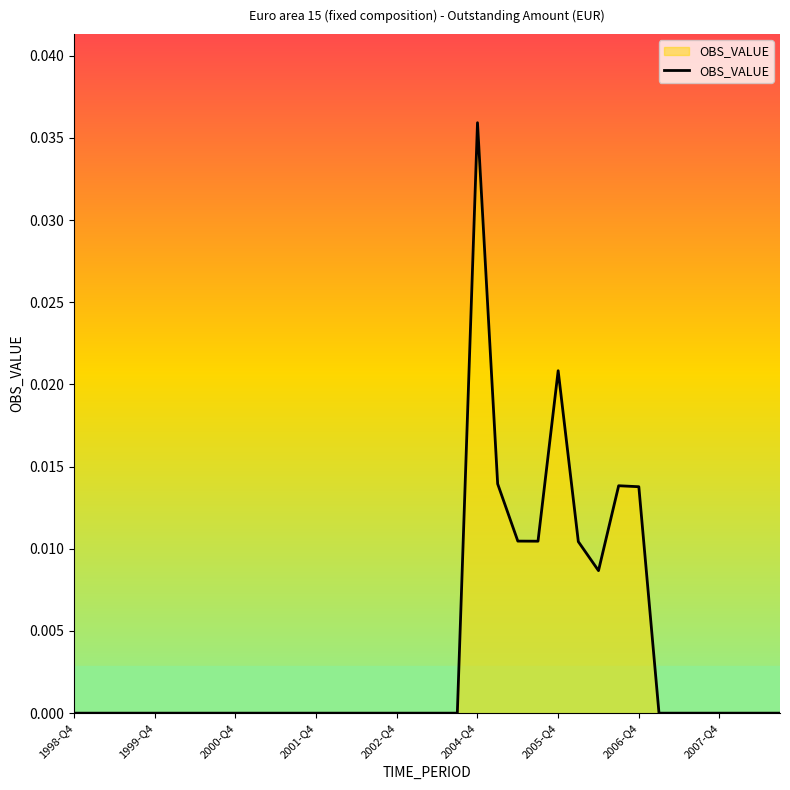

Does the chart display data point markers on the line(s)?

No